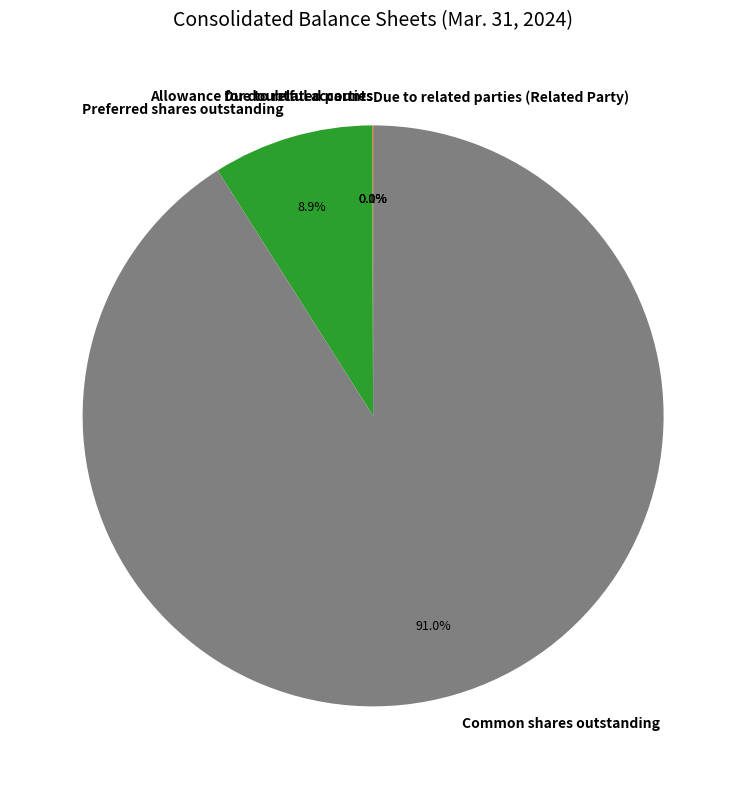

Approximately how many times larger is the value at Common shares outstanding compared to Preferred shares outstanding?

10.2